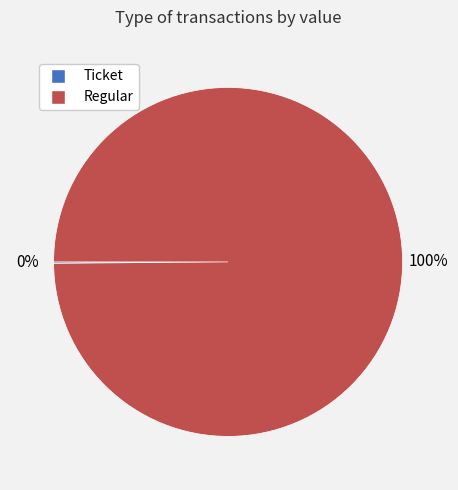

Does any single category account for the majority?

Yes